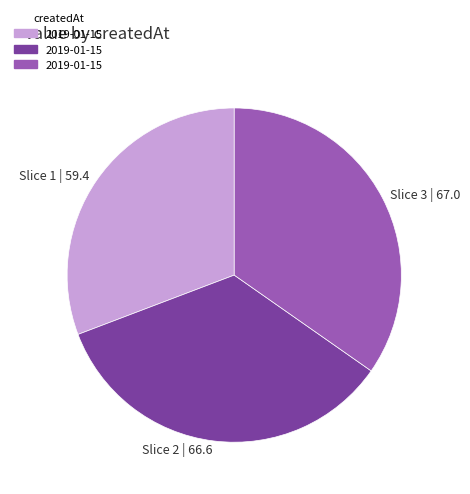

Is there a majority slice in this chart?

No